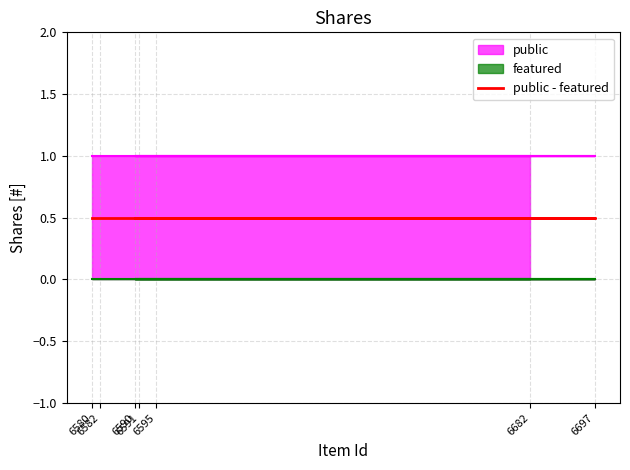

Reading left to right, list all the values displayed in this chart.

public: 1	1	1	1	1	1	1
featured: 0	0	0	0	0	0	0